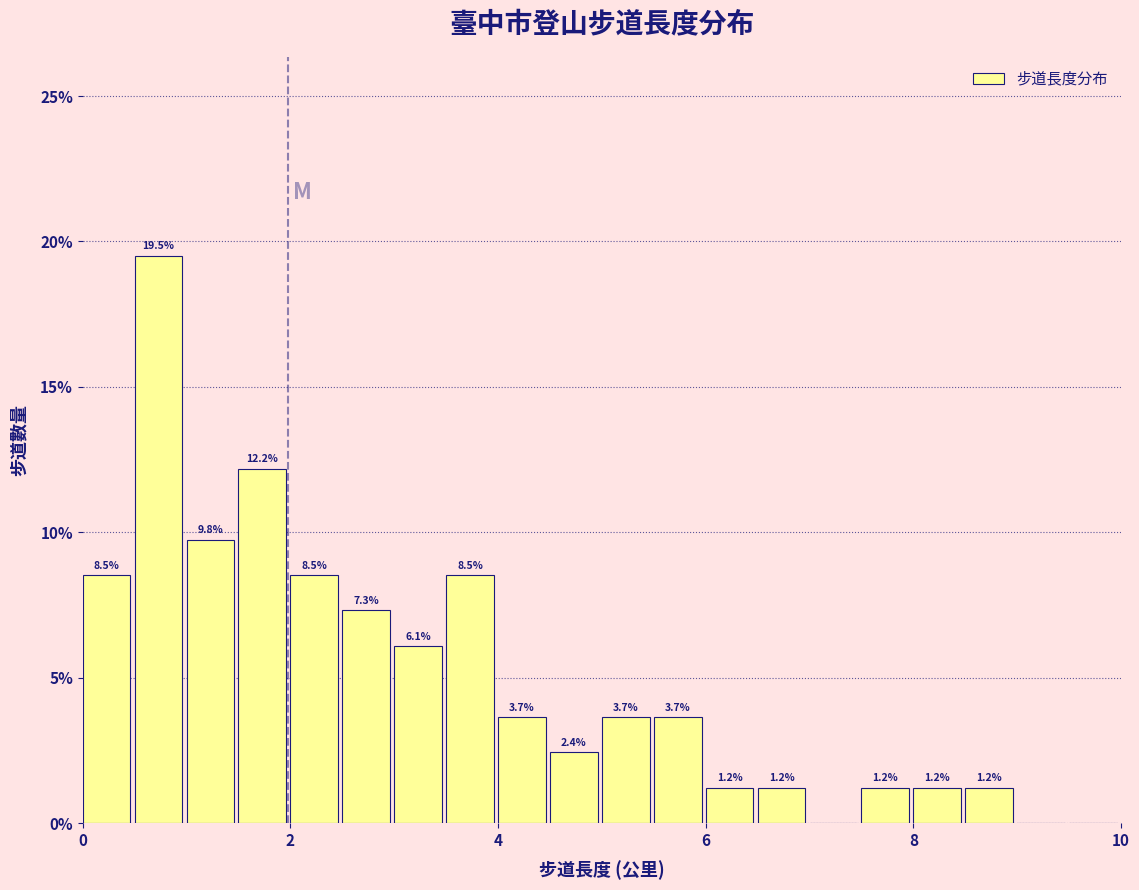

Read against the x-axis, roughly where is the centre of the tallest bar?

0.8